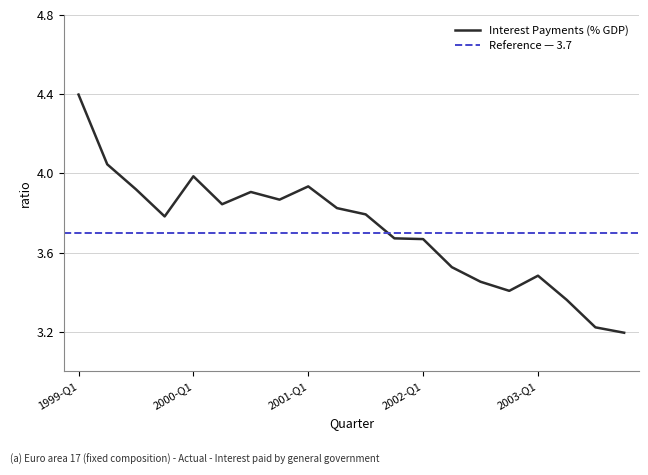

Approximately how many times larger is the value at 2003-Q3 compared to 2000-Q3?

0.8